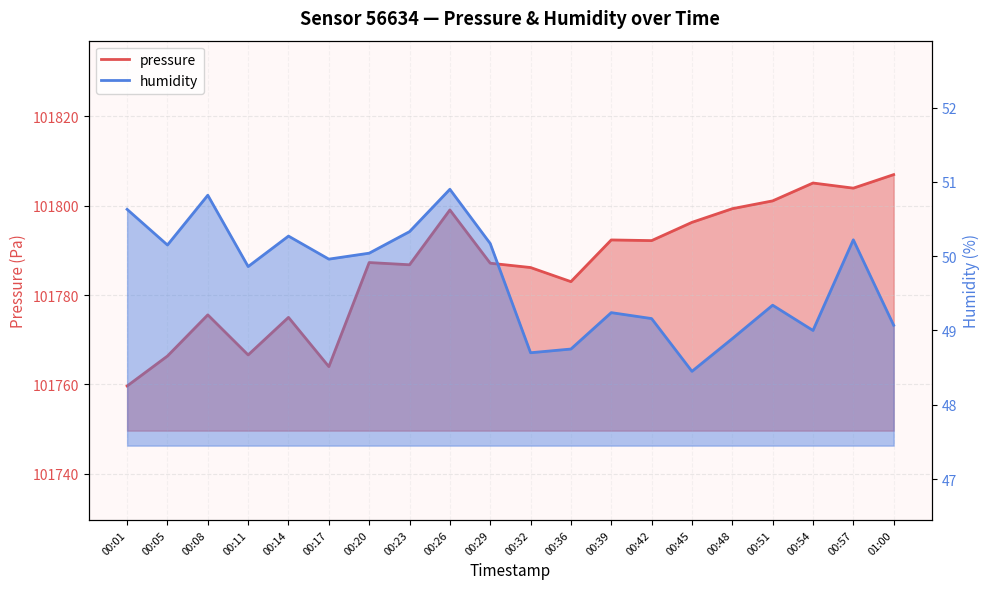

Between 00:05 and 00:45, which is larger?

00:45